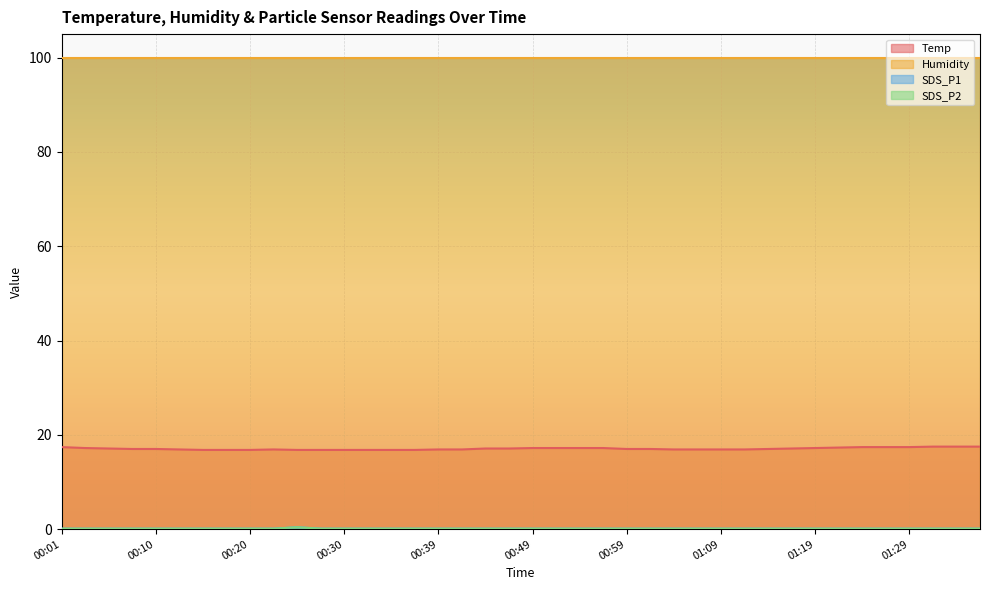

How many categories are shown in the chart?

40